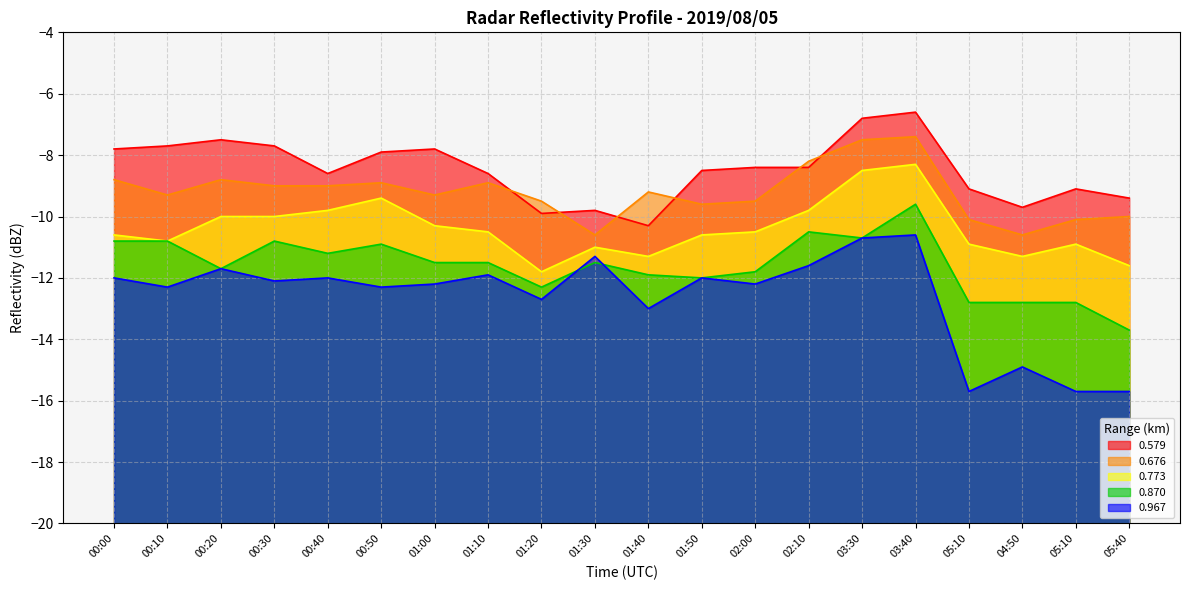

Does the chart display data point markers on the line(s)?

No